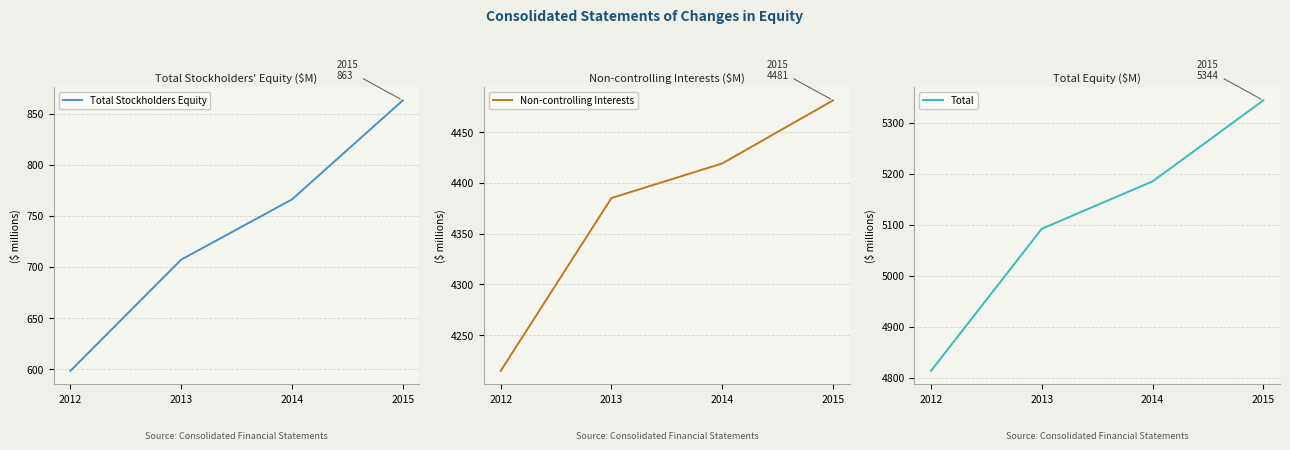

True or false: Total and Non-controlling Interests intersect in this chart.

False